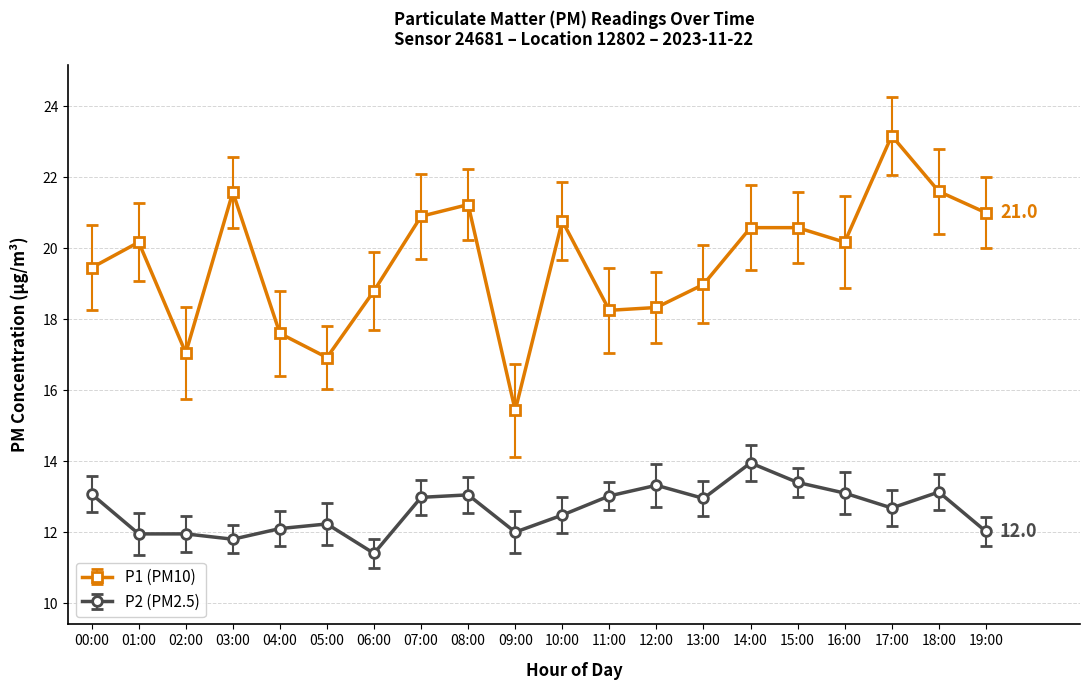

True or false: P1 (PM10) and P2 (PM2.5) intersect in this chart.

False